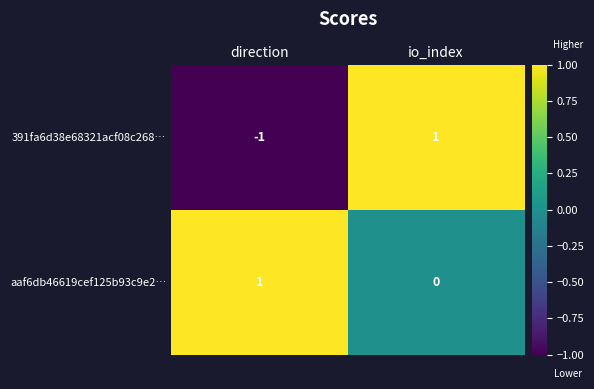

How many data points does each series have?

2